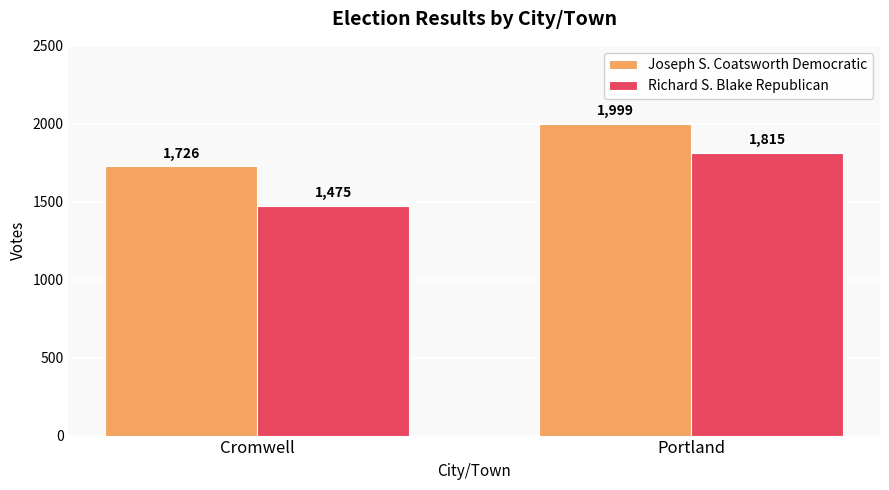

Which label corresponds to the smallest value in the chart?

Cromwell